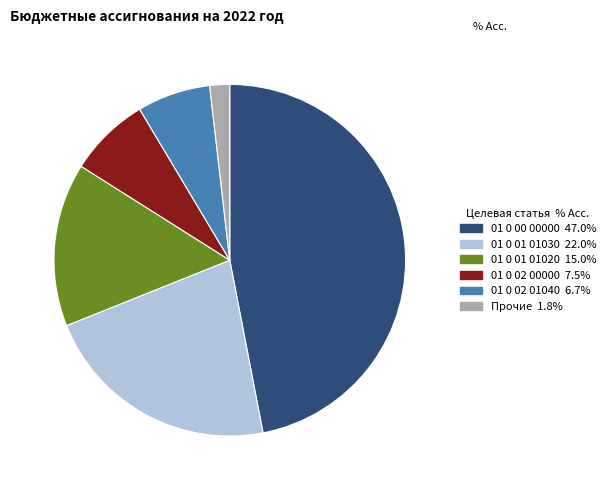

Is there any slice that represents more than half of the pie?

No